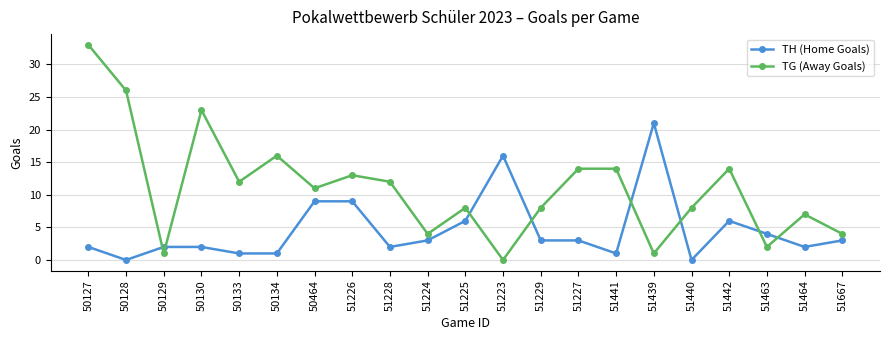

Where do TH (Home Goals) and TG (Away Goals) first cross each other?

50128 and 50129